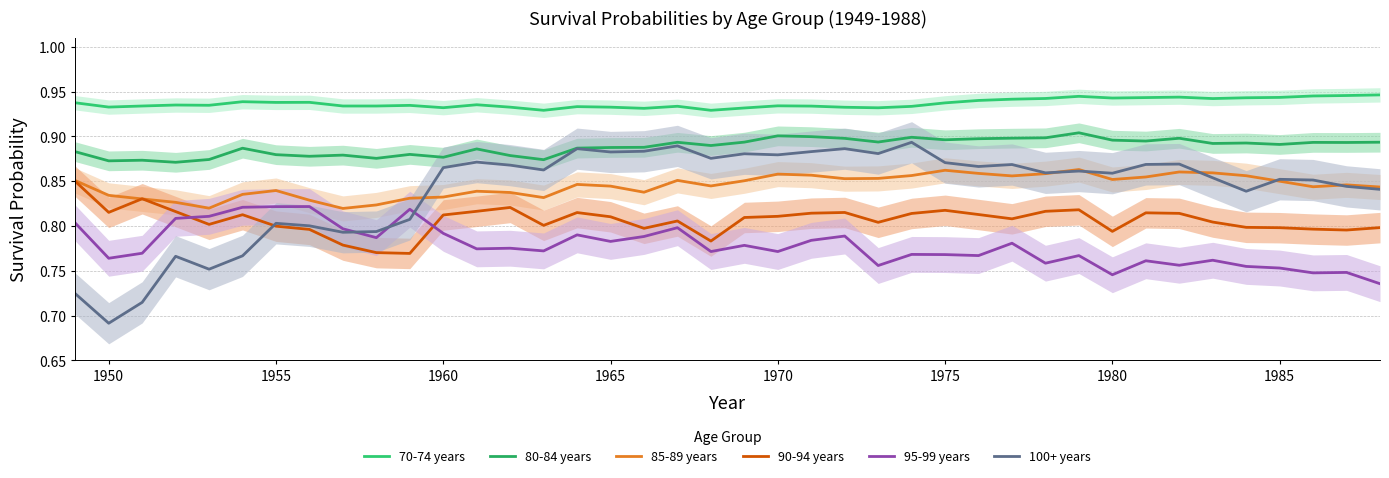

In 80-84 years, how many points are lower than both neighbors (excluding endpoints)?

13